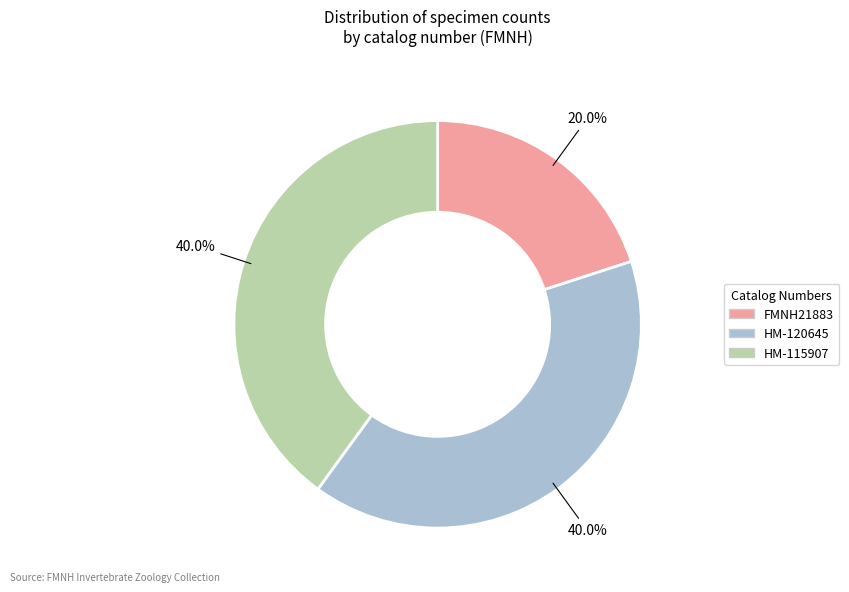

To the nearest percent, what percentage of the pie is FMNH21883?

20%